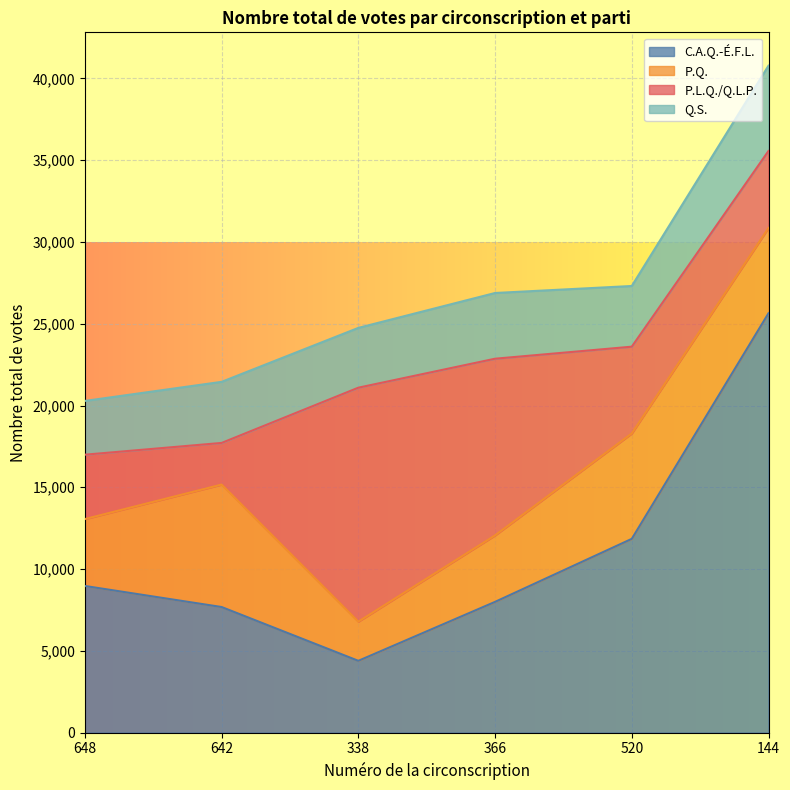

What is the label of the 2nd point from the right?

520